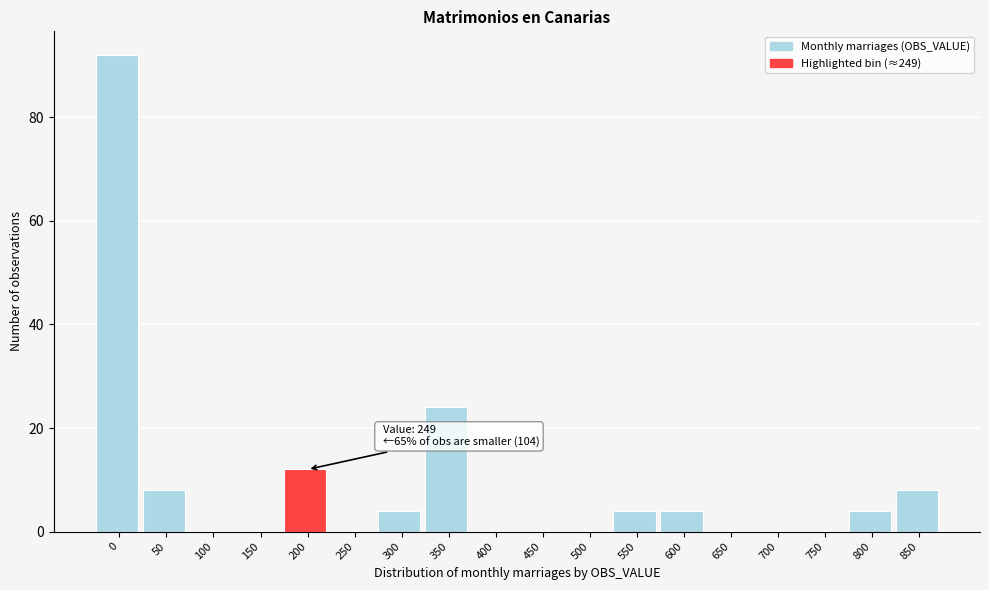

Reading left to right, extract all data points from this chart.

0=92	50=8	100=0	150=0	200=12	250=0	300=4	350=24	400=0	450=0	500=0	550=4	600=4	650=0	700=0	750=0	800=4	850=8